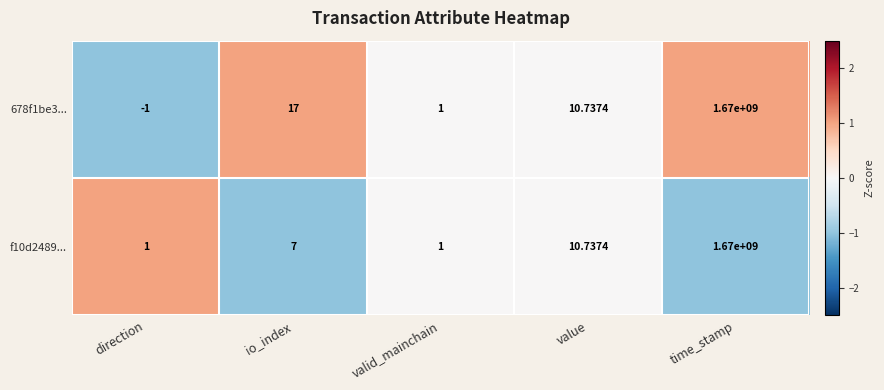

At which label does 678f1be3... first exceed 10?

io_index